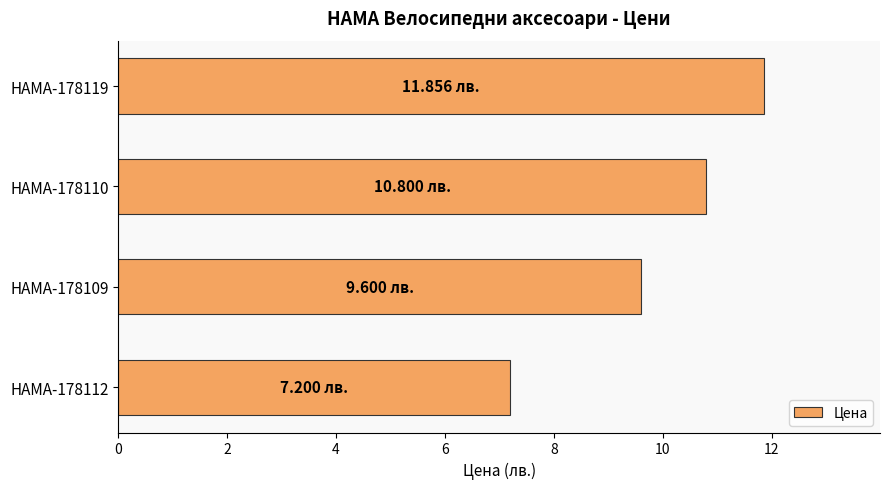

Which label corresponds to the largest value in the chart?

HAMA-178119